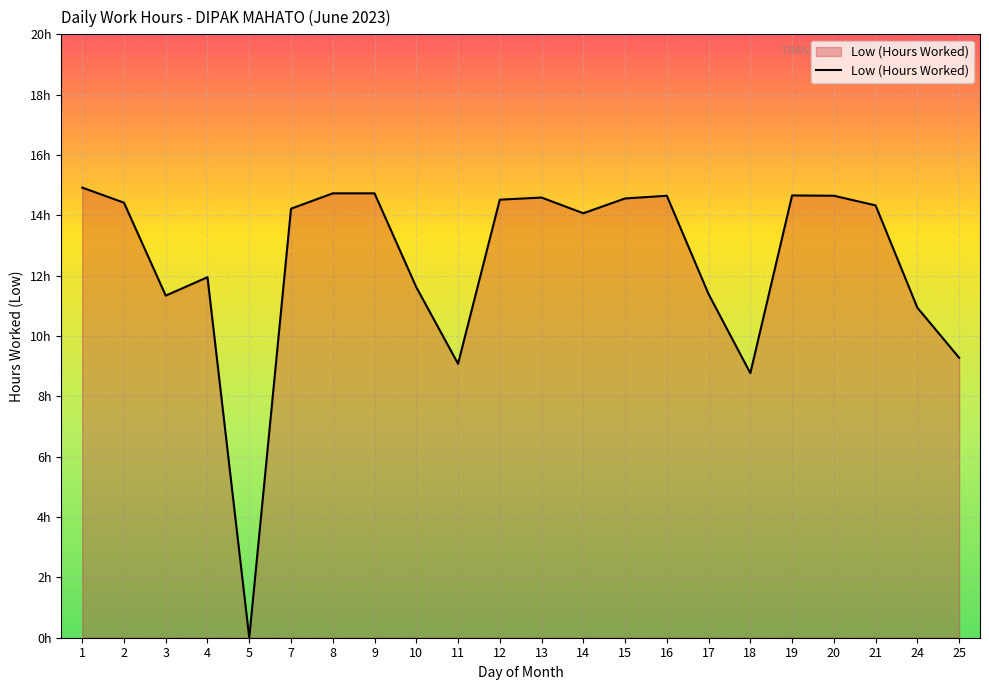

What is the maximum value shown in the chart?

14.9